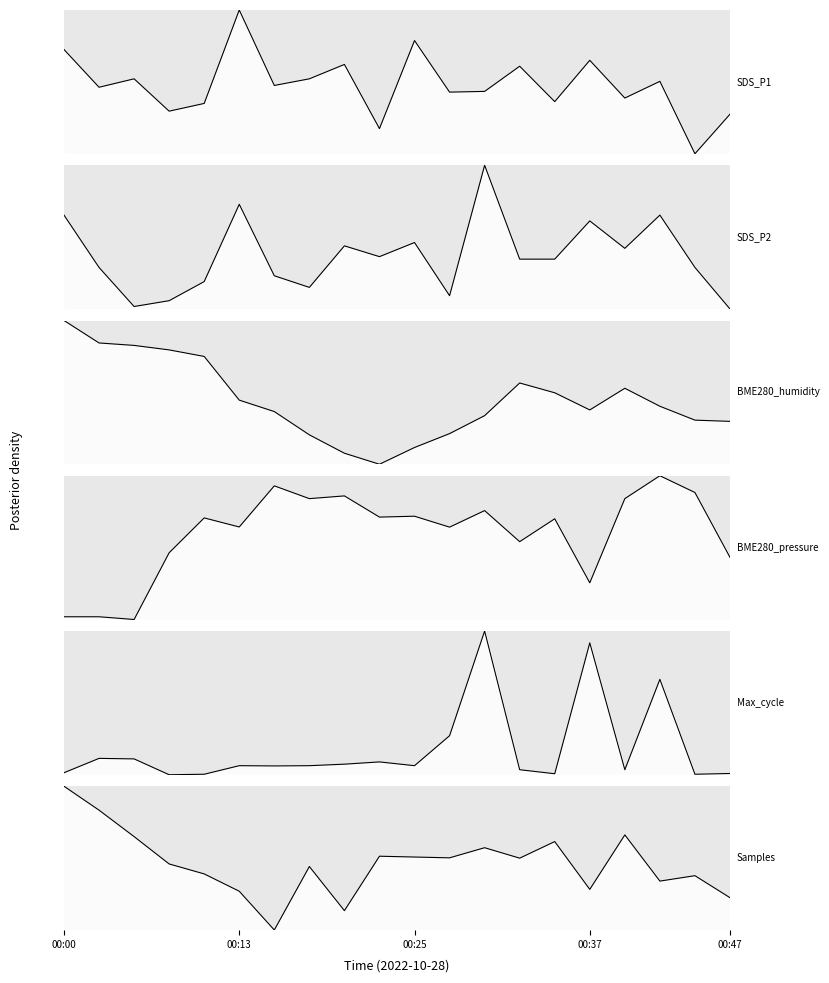

How many lines are shown in the chart?

6